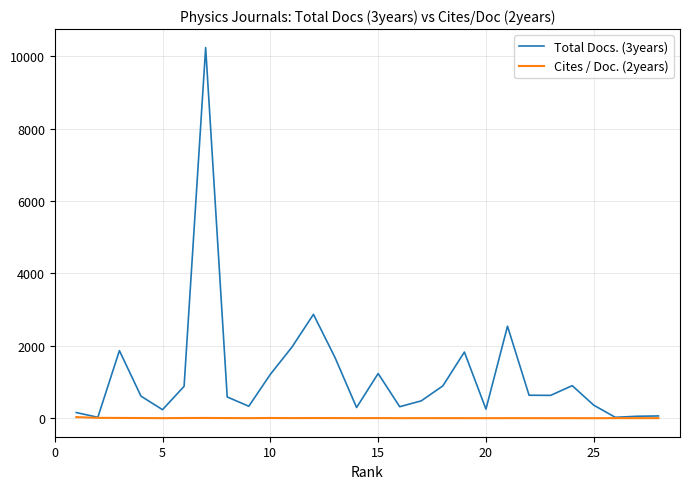

Which series has the largest range (max minus min)?

Total Docs. (3years)